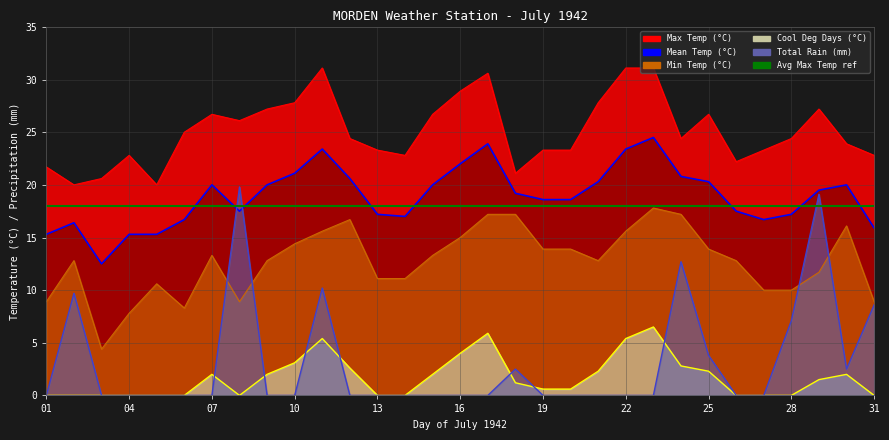

Which series has the largest total across all categories?

Max Temp (°C)